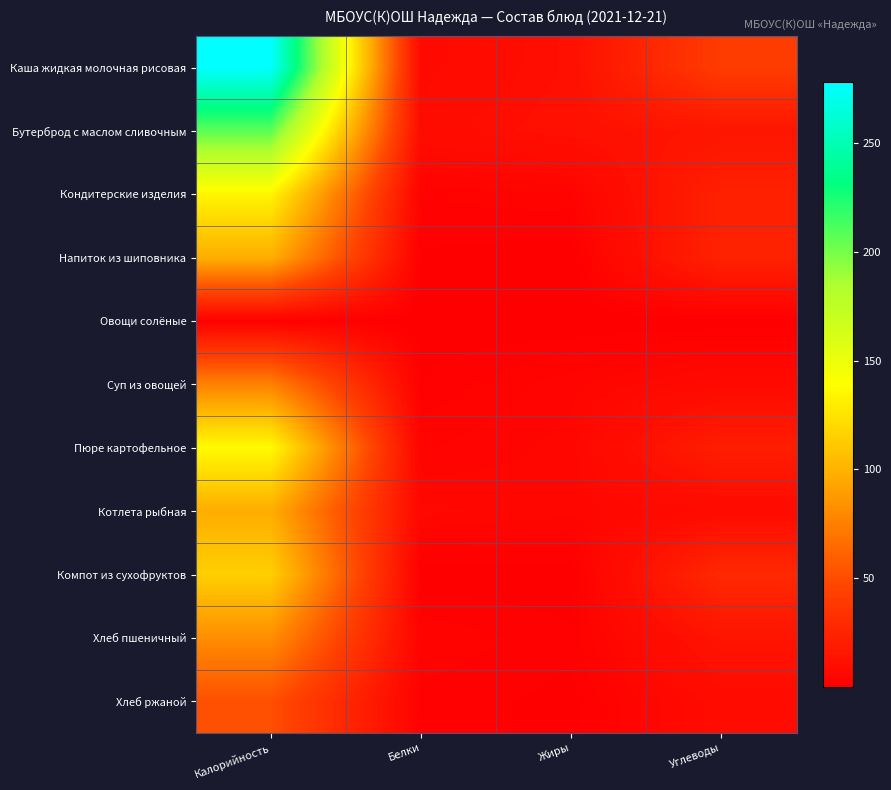

Reading left to right, list all the values displayed in this chart.

Каша жидкая молочная рисовая: Калорийность=278.1	Белки=6.8	Жиры=11.2	Углеводы=40.6
Бутерброд с маслом сливочным: Калорийность=206.8	Белки=9.2	Жиры=11.9	Углеводы=14.8
Кондитерские изделия: Калорийность=134.1	Белки=2.2	Жиры=2.9	Углеводы=22.5
Напиток из шиповника: Калорийность=98.0	Белки=0.9	Жиры=0.3	Углеводы=23.1
Овощи солёные: Калорийность=1.2	Белки=0.1	Жиры=0.0	Углеводы=0.2
Суп из овощей: Калорийность=76.2	Белки=1.3	Жиры=4.0	Углеводы=7.3
Пюре картофельное: Калорийность=137.3	Белки=3.1	Жиры=4.8	Углеводы=20.4
Котлета рыбная: Калорийность=97.5	Белки=5.8	Жиры=4.8	Углеводы=7.9
Компот из сухофруктов: Калорийность=114.6	Белки=0.2	Жиры=0.2	Углеводы=27.9
Хлеб пшеничный: Калорийность=82.2	Белки=3.2	Жиры=1.4	Углеводы=14.3
Хлеб ржаной: Калорийность=51.6	Белки=1.7	Жиры=0.7	Углеводы=8.5